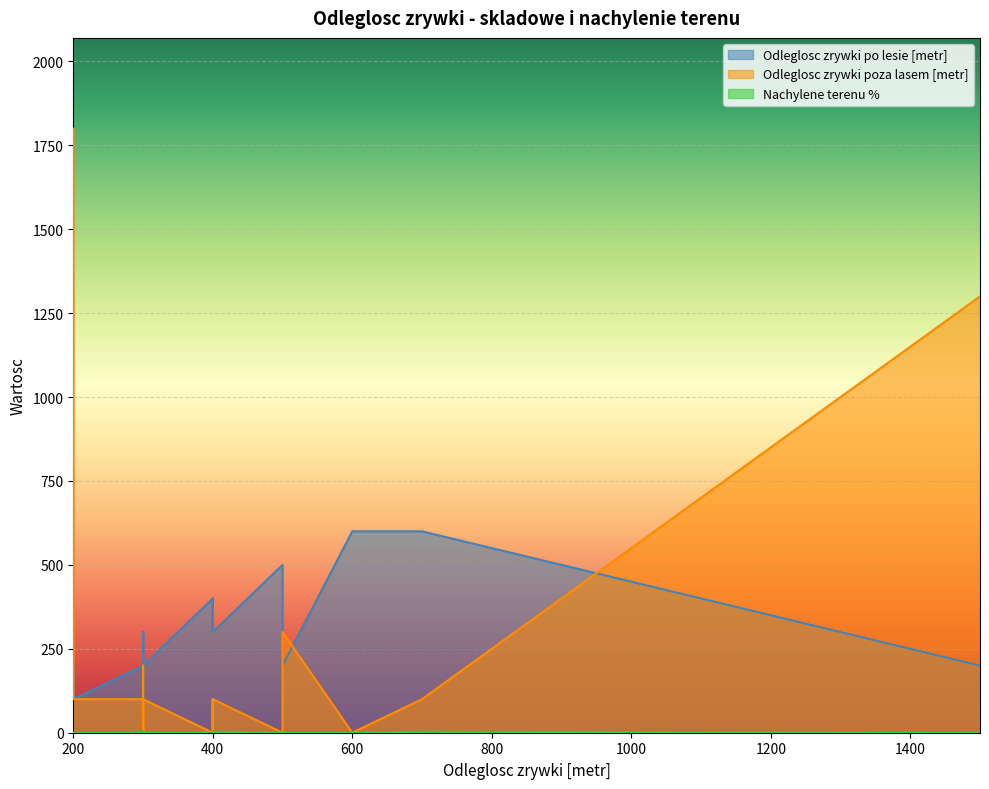

Rank the series at 400 from lowest to highest value.

Nachylene terenu %, Odleglosc zrywki poza lasem [metr], Odleglosc zrywki po lesie [metr]